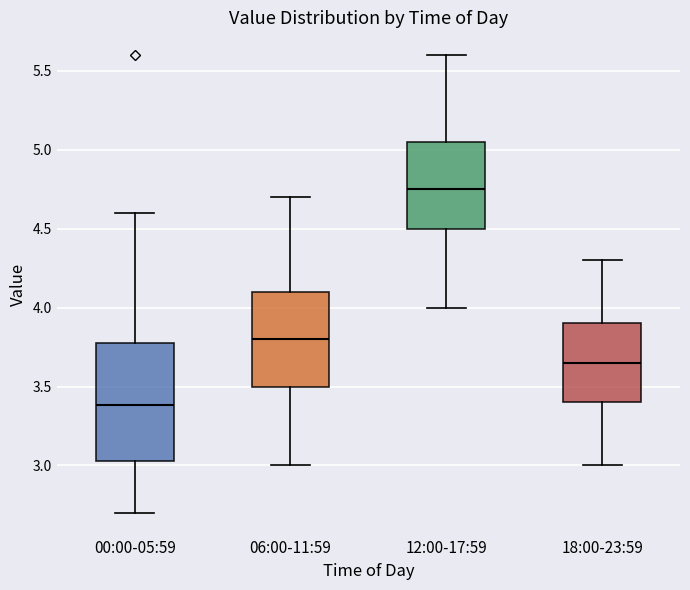

Which box is the tallest, from its lower edge to its upper edge?

00:00-05:59